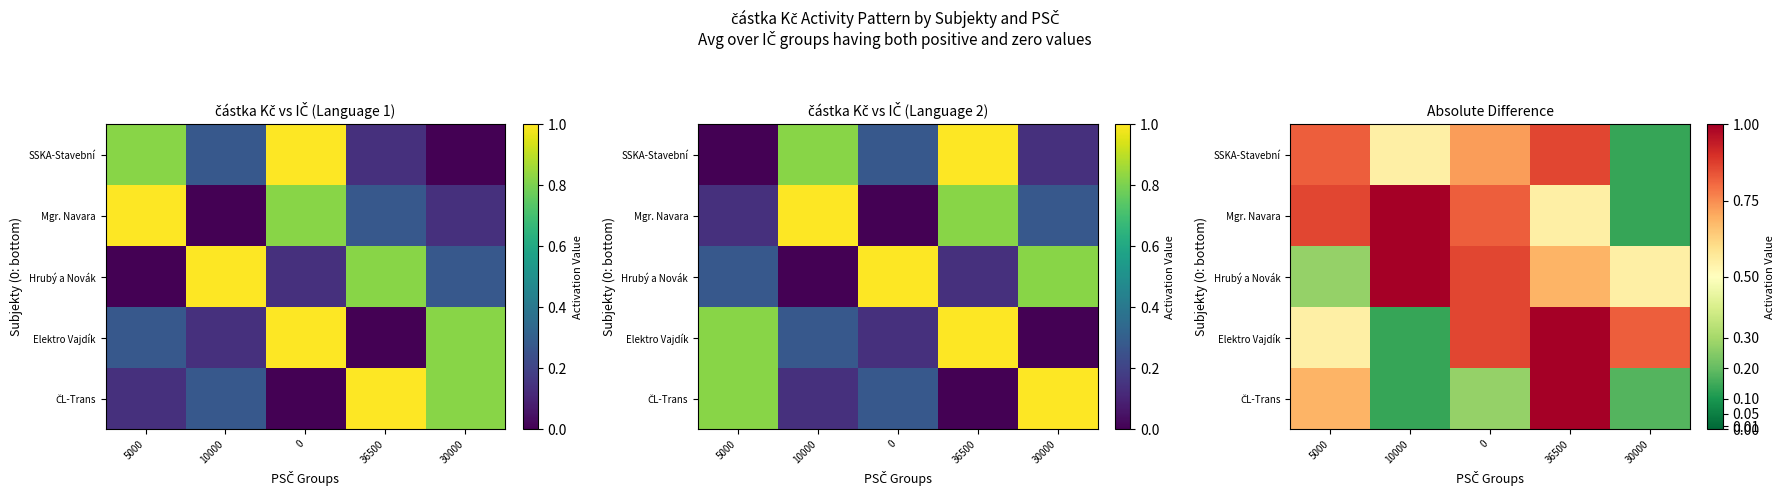

What is the total value across all series at 10000?

2.8